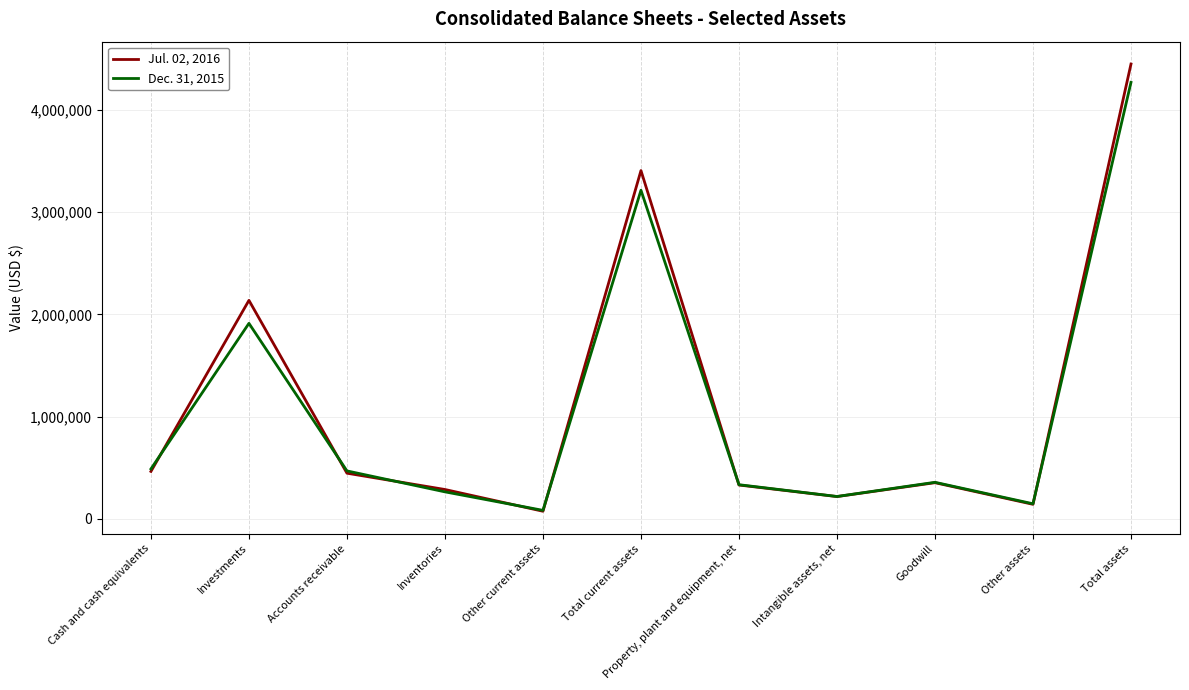

What is the maximum value shown in the chart?

4448073